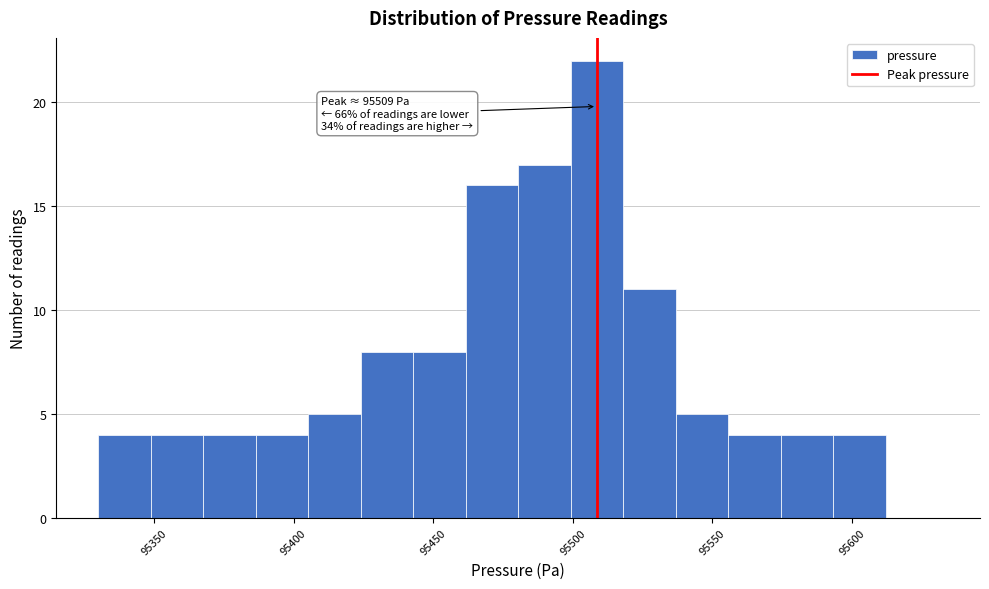

Around what value on the x-axis is the tallest bar? Give the approximate position of its centre, as read against the axis.

95510